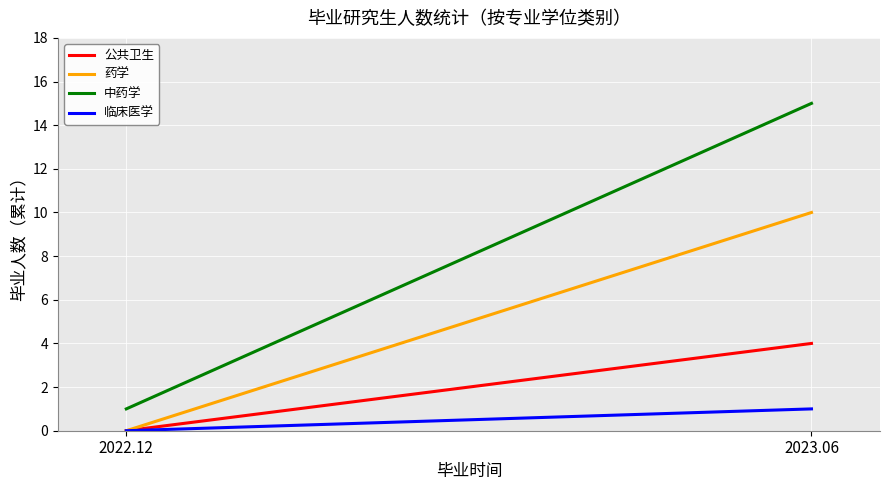

Reading left to right, transcribe all the data shown in this chart.

公共卫生: 2022.12=0	2023.06=4
药学: 2022.12=0	2023.06=10
中药学: 2022.12=1	2023.06=15
临床医学: 2022.12=0	2023.06=1